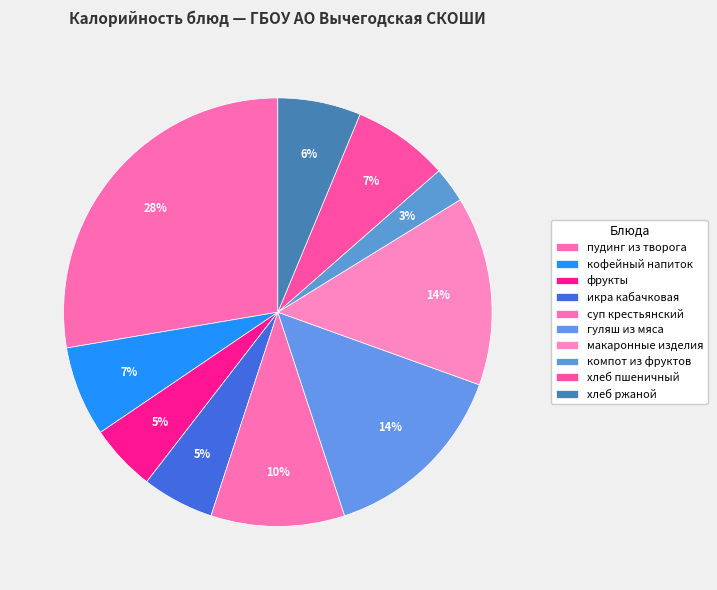

How many segments does this pie chart have?

10